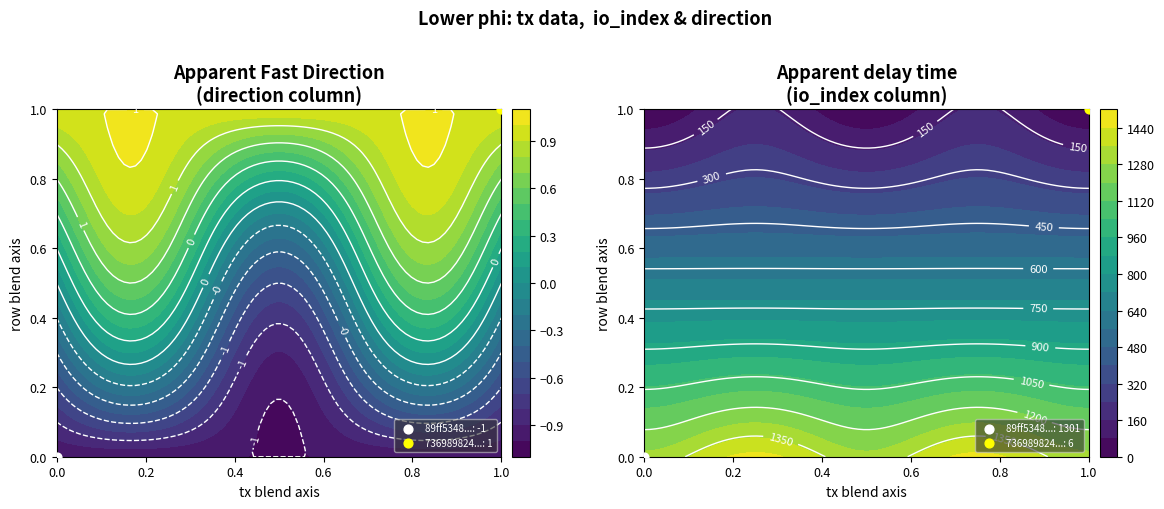

True or false: 89ff5348aa028322cfc5fa69f881d28f5cc4d78 has a value of 495 at io_index.

False